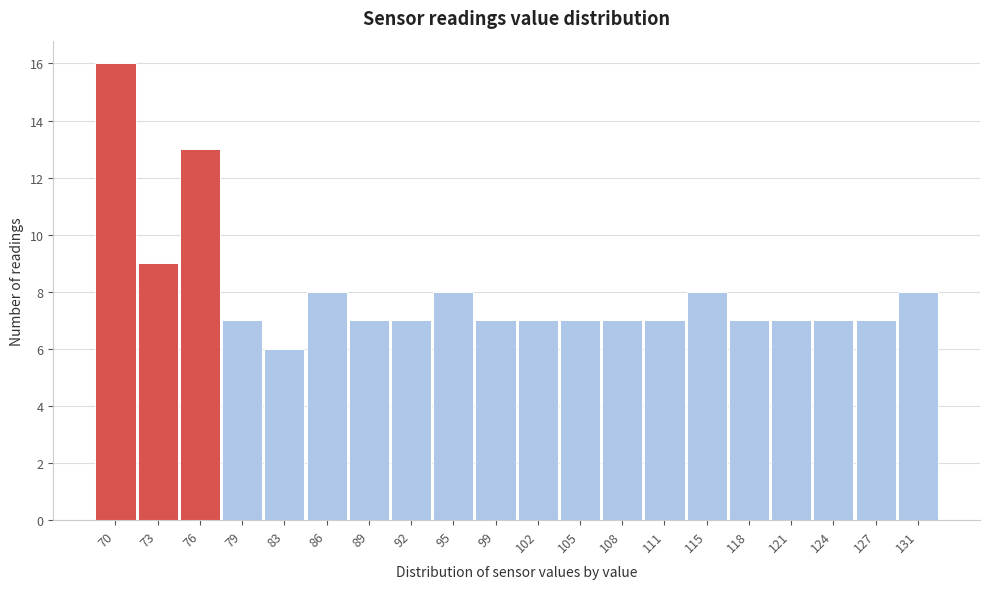

Reading left to right, transcribe all the data shown in this chart.

70=16	73=9	76=13	79=7	83=6	86=8	89=7	92=7	95=8	99=7	102=7	105=7	108=7	111=7	115=8	118=7	121=7	124=7	127=7	131=8